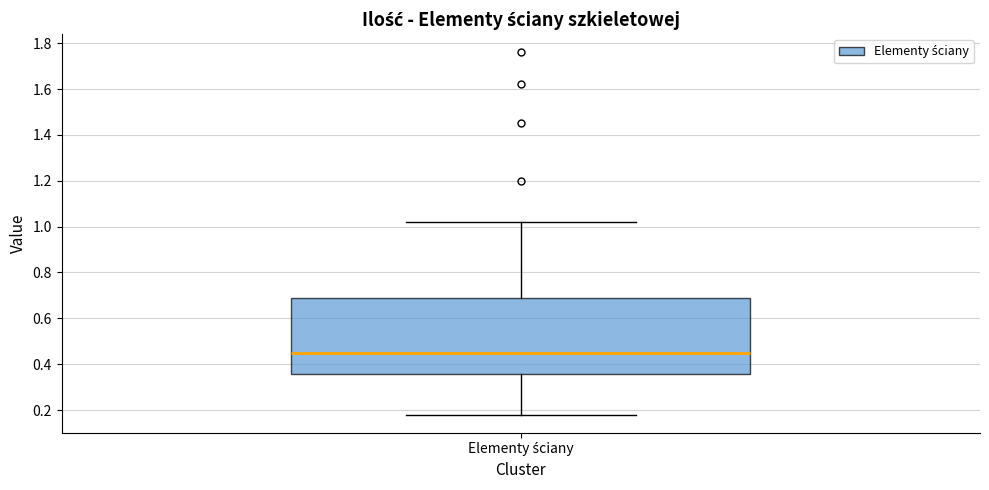

Transcribe this box plot: give where the median line is, the range the box spans, and where the two whiskers end, as read against the y-axis. The values are not printed on the chart, so give them approximately, as read against the axis.

median 0.46, box 0.36 to 0.70, whiskers 0.18 to 1.02